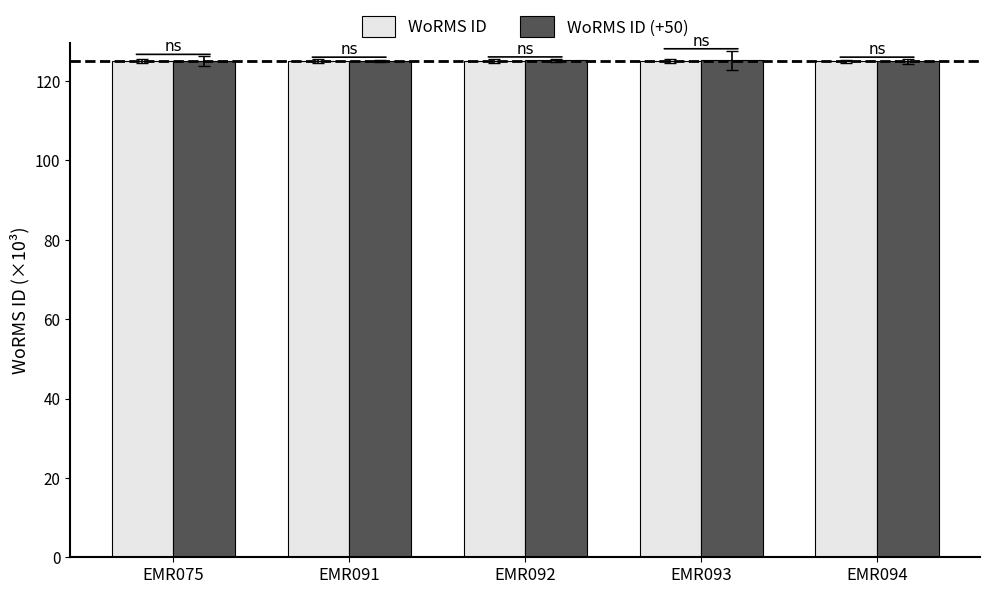

Are the bars grouped side by side (vs. stacked)?

Yes